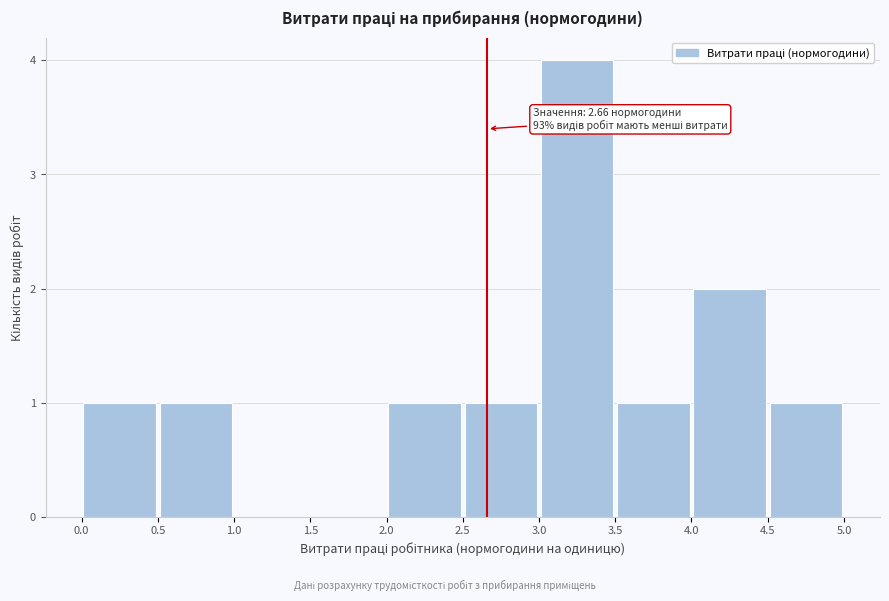

Over which range of the x-axis is the bar tallest?

3.0 to 3.5